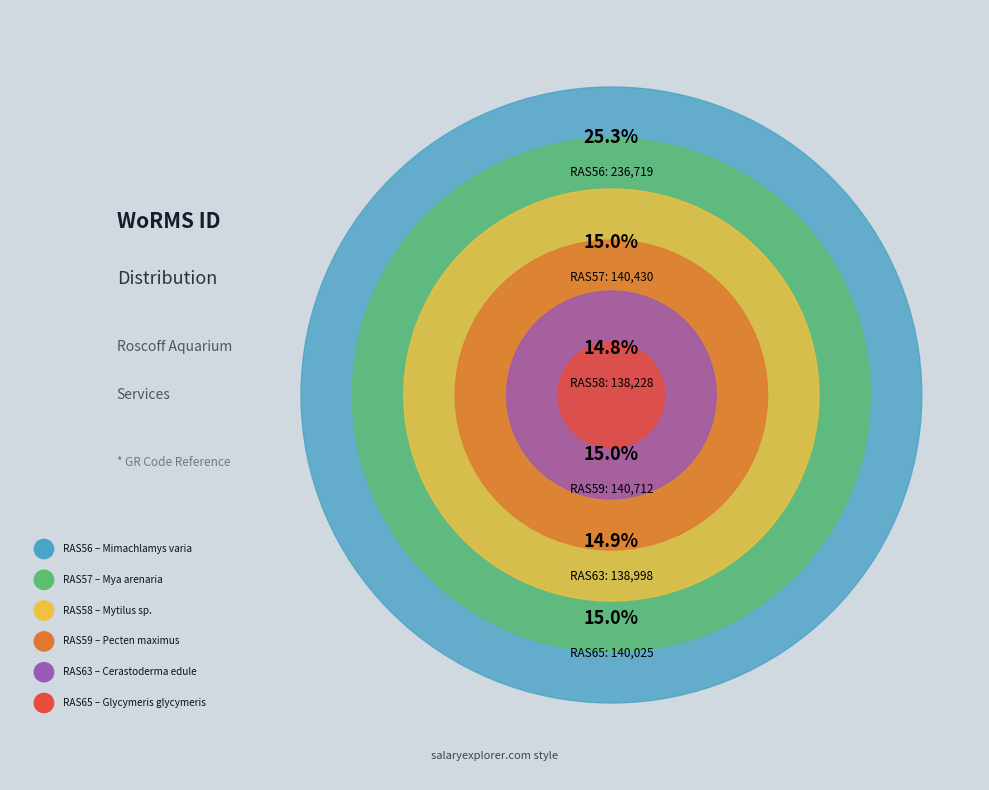

What portion of the pie excludes RAS65?

85.0%